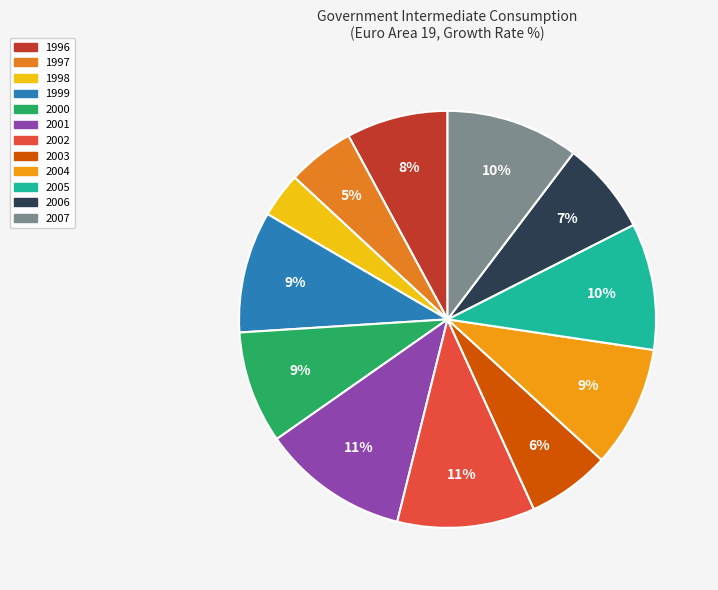

How many segments does this pie chart have?

12